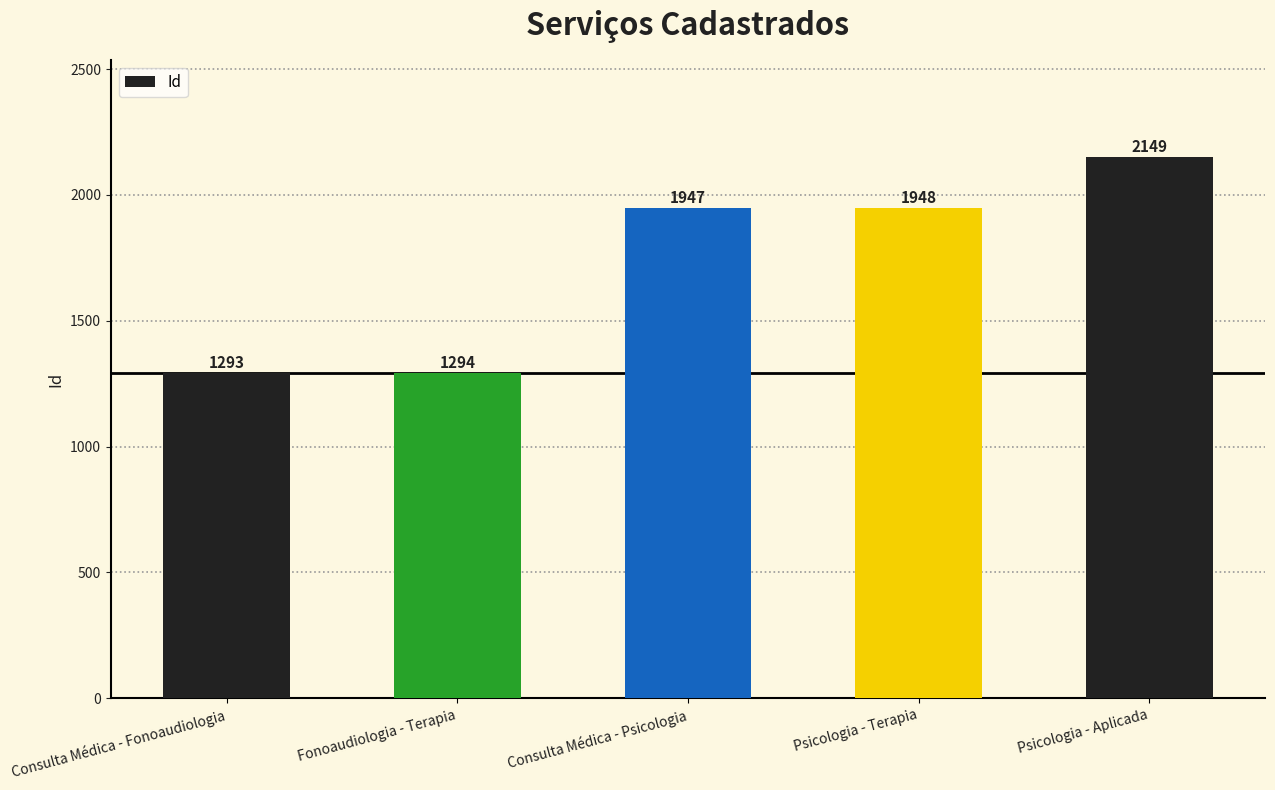

What is the approximate value at Consulta Médica - Fonoaudiologia, to the nearest 10?

1290